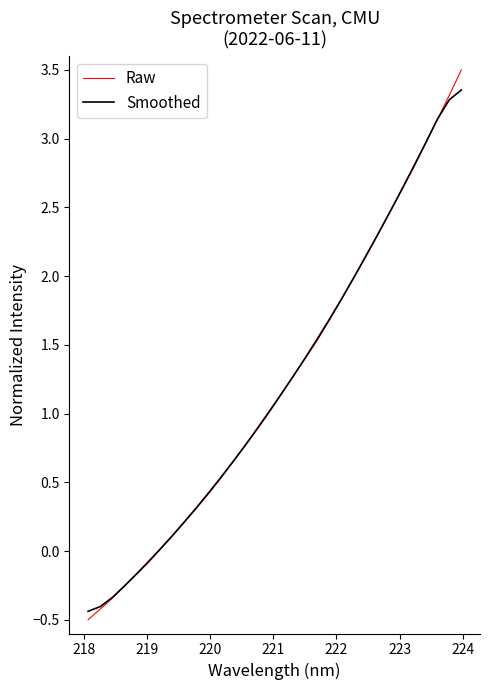

What is the minimum value shown in the chart?

-0.5